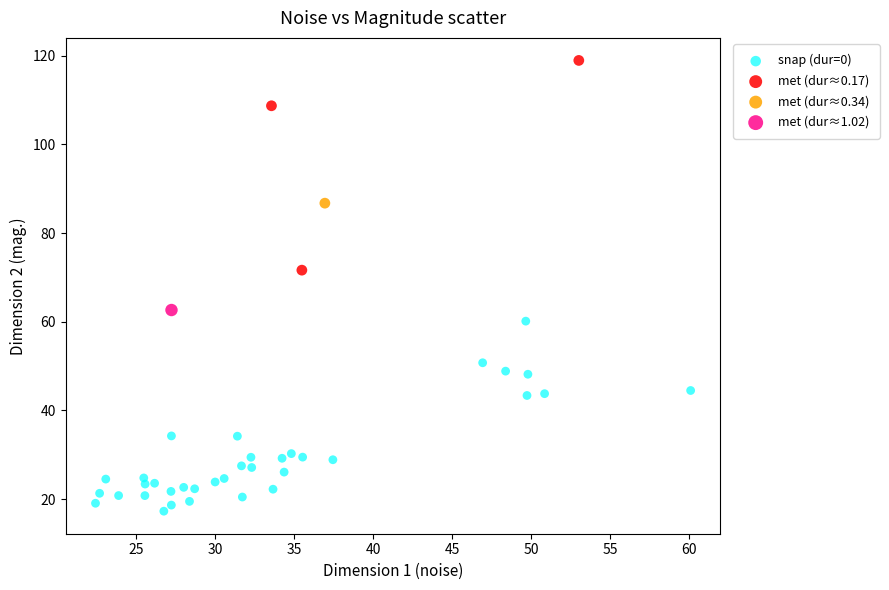

Which series reaches the minimum Y coordinate?

snap (dur=0)